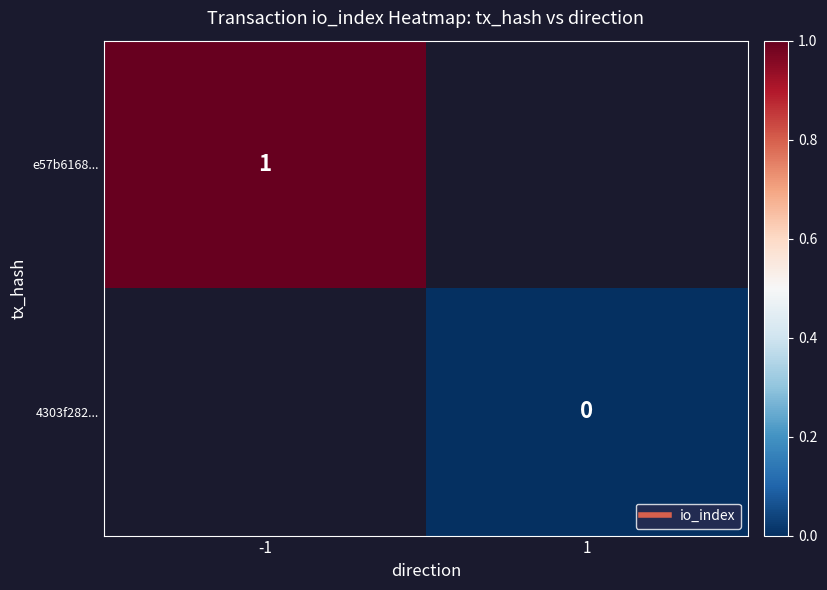

Which label corresponds to the largest value in the chart?

-1